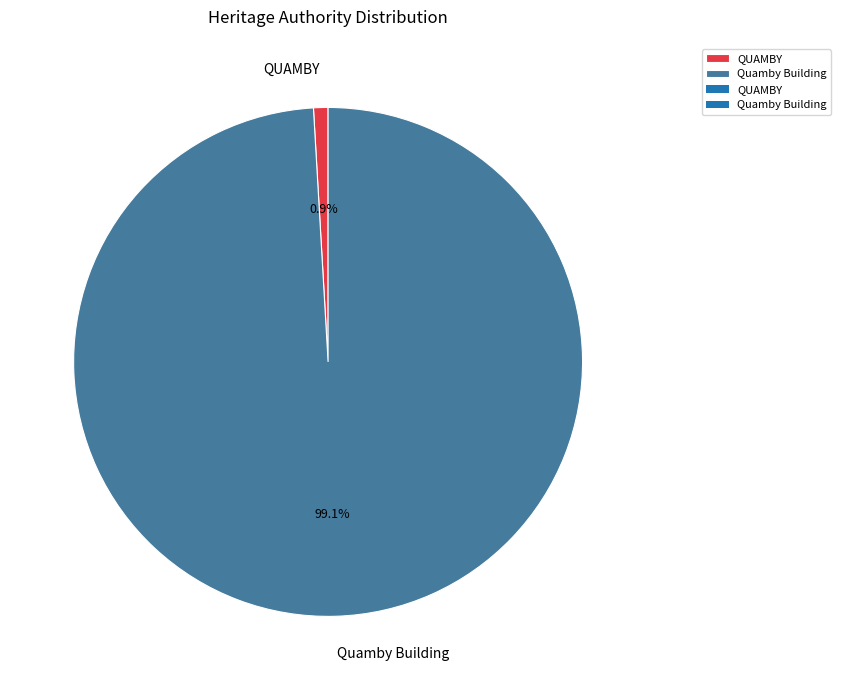

Does QUAMBY account for over 50% of the chart?

No